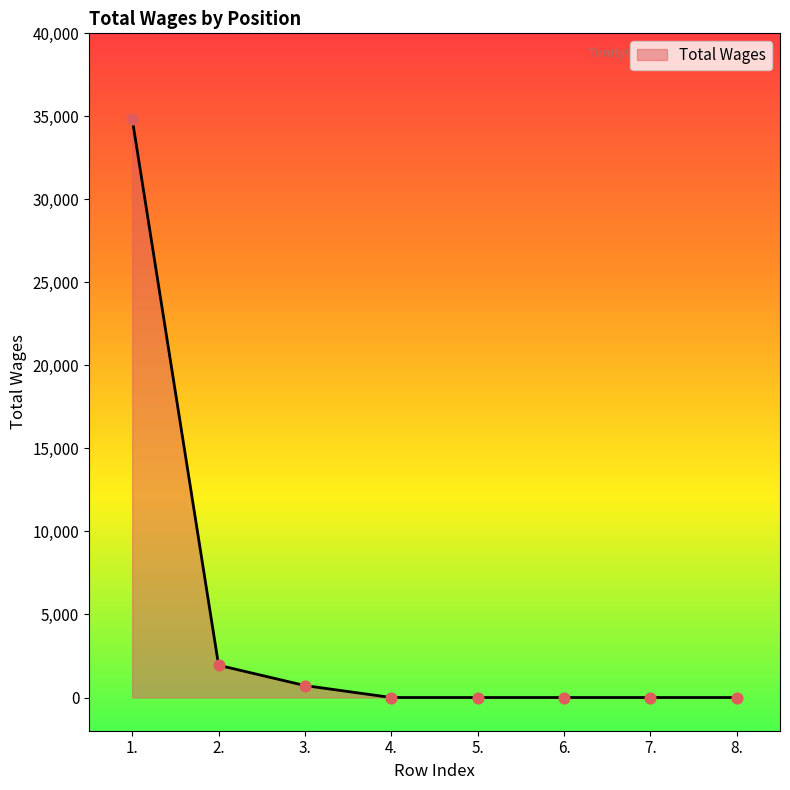

What is the change in value from 3. to 6.?

-720